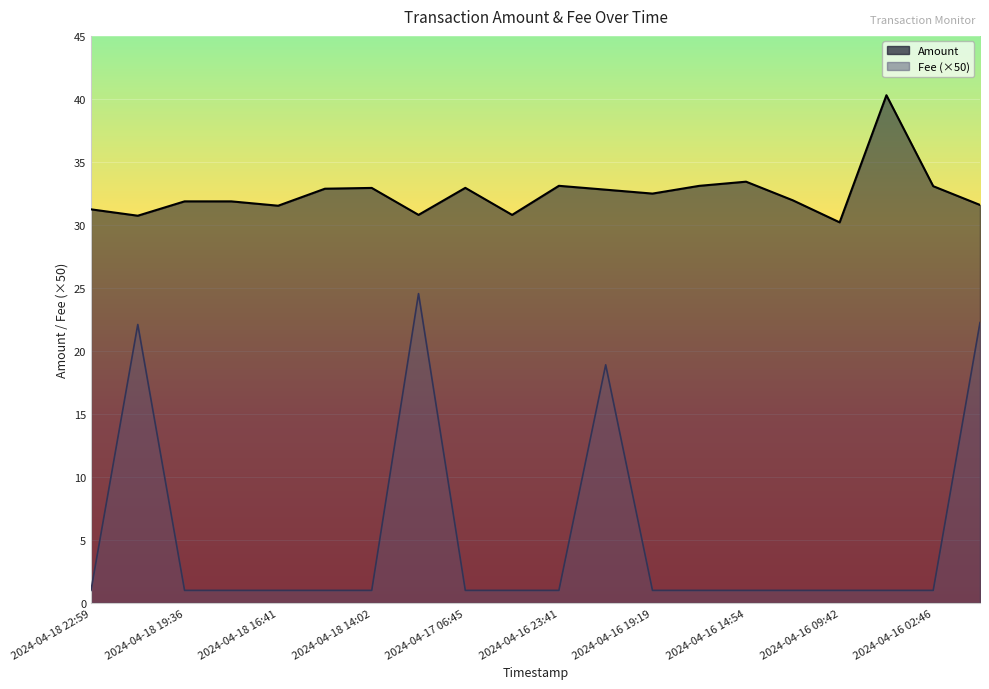

How many categories are shown in the chart?

20